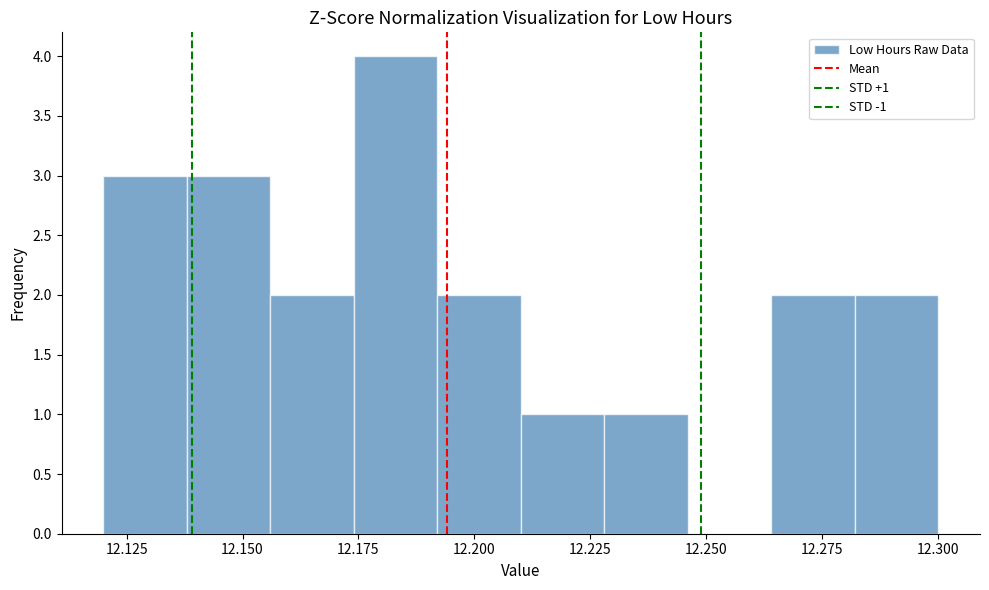

Around what value on the x-axis is the tallest bar? Give the approximate position of its centre, as read against the axis.

12.185